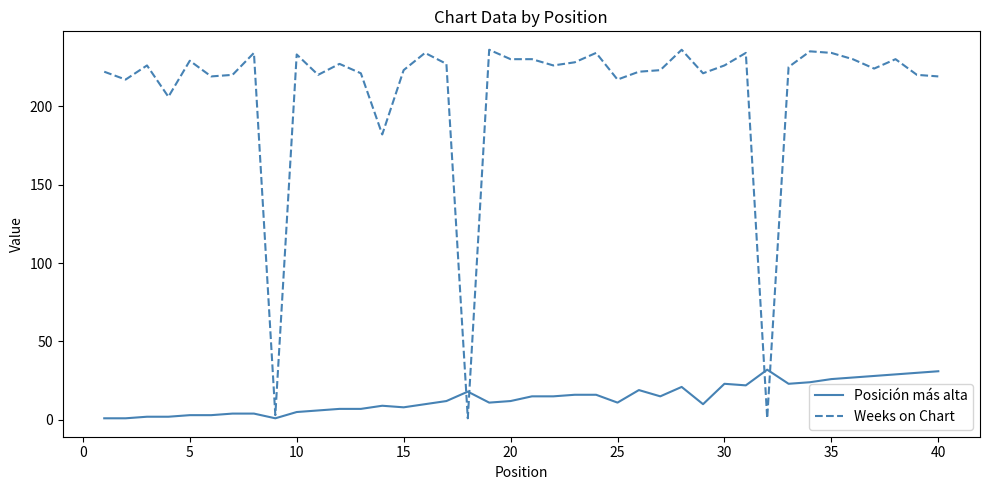

Is this an area chart (filled region under the line)?

No